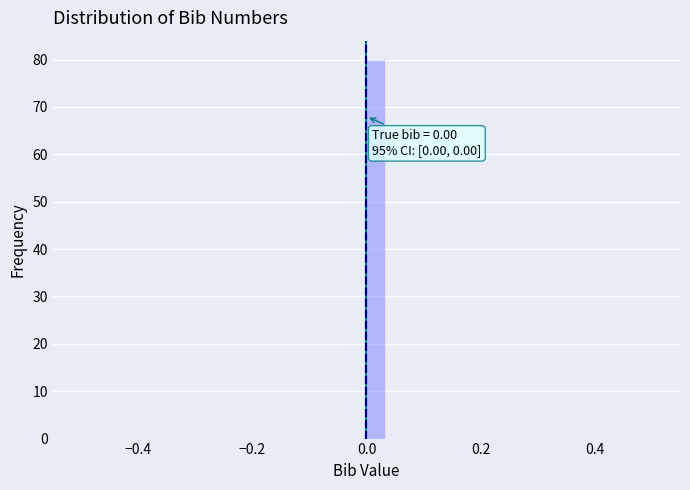

Around what value on the x-axis is the tallest bar? Give the approximate position of its centre, as read against the axis.

0.02